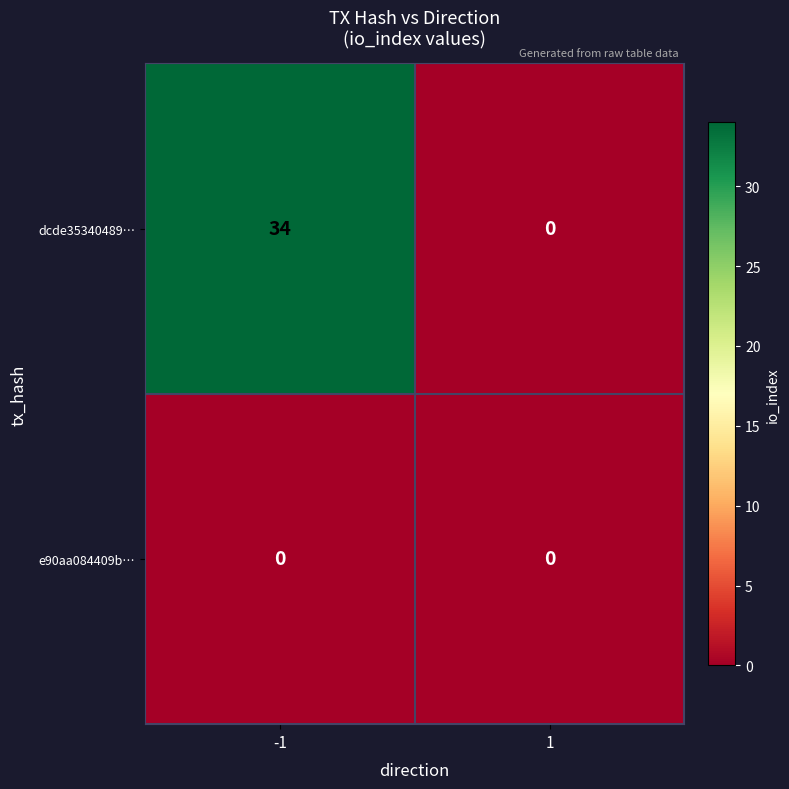

The value of dcde35340489… at -1 is 34. True or false?

True